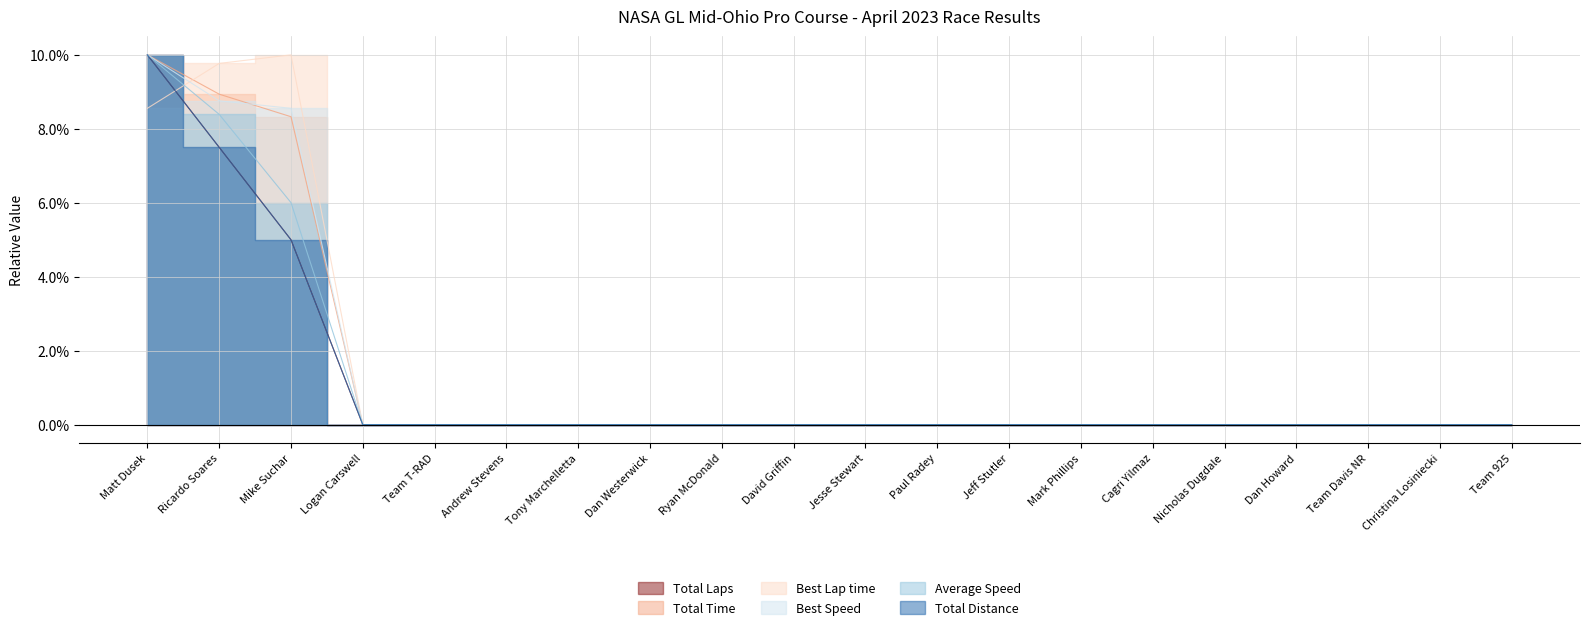

True or false: Total Laps and Total Distance cross at least once.

False